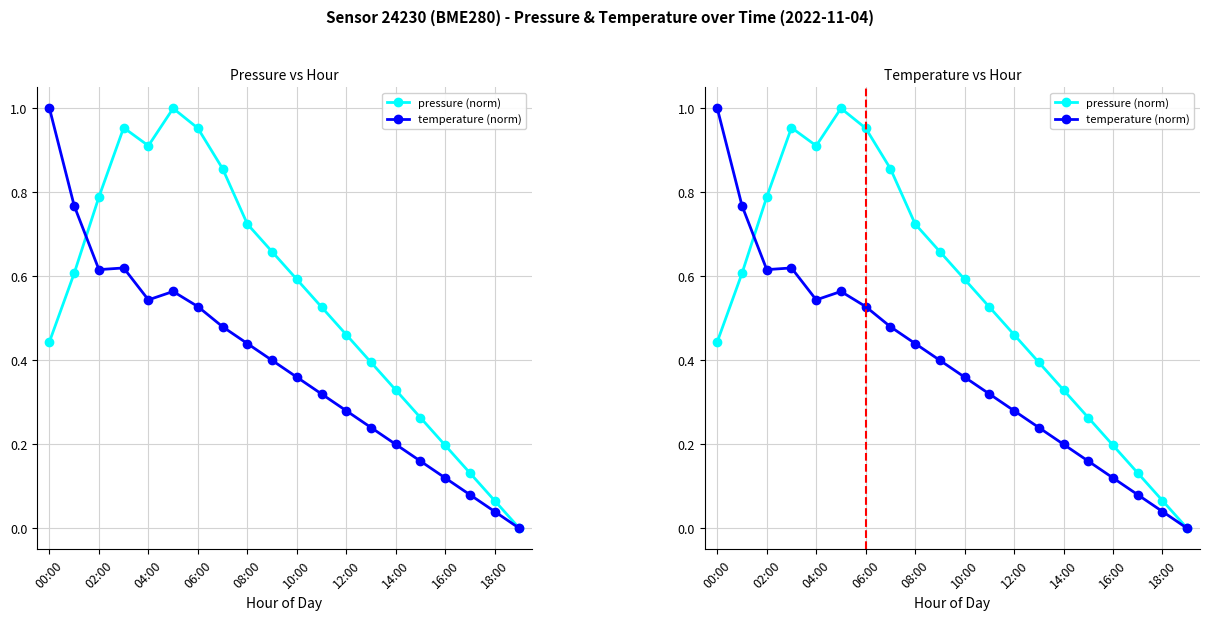

List the series in order of their peak value, lowest first.

pressure (norm), temperature (norm)